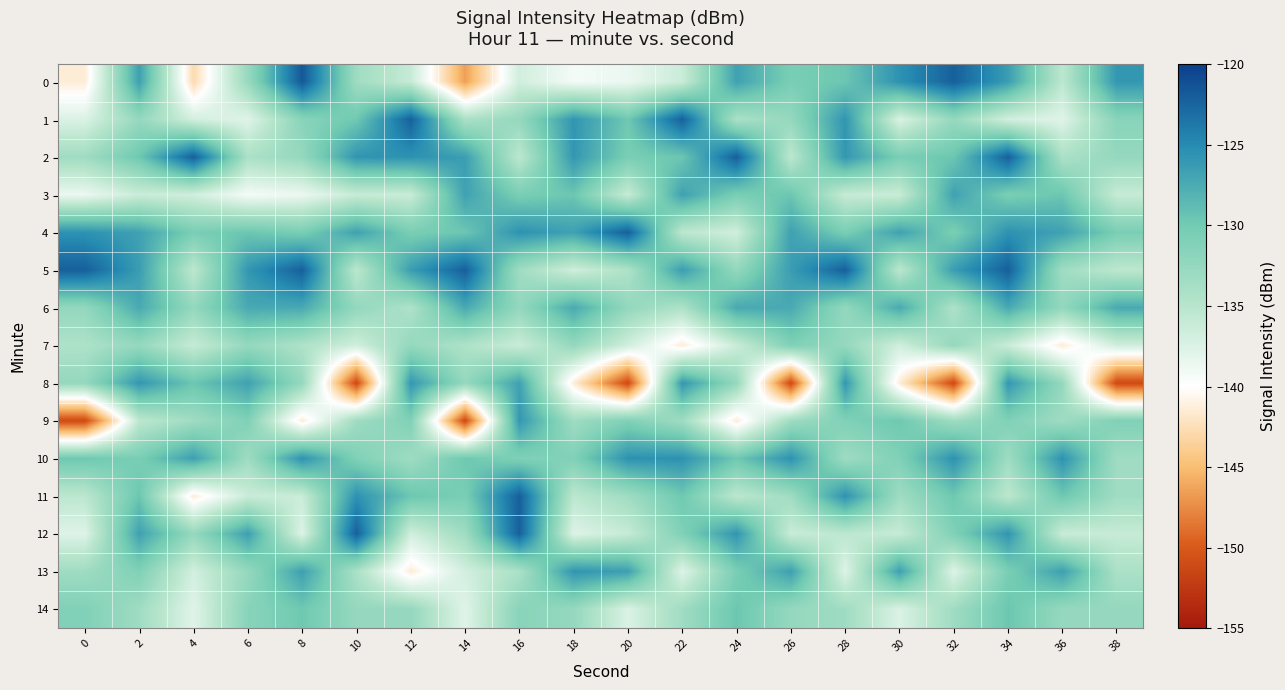

Which label corresponds to the smallest value in the chart?

10